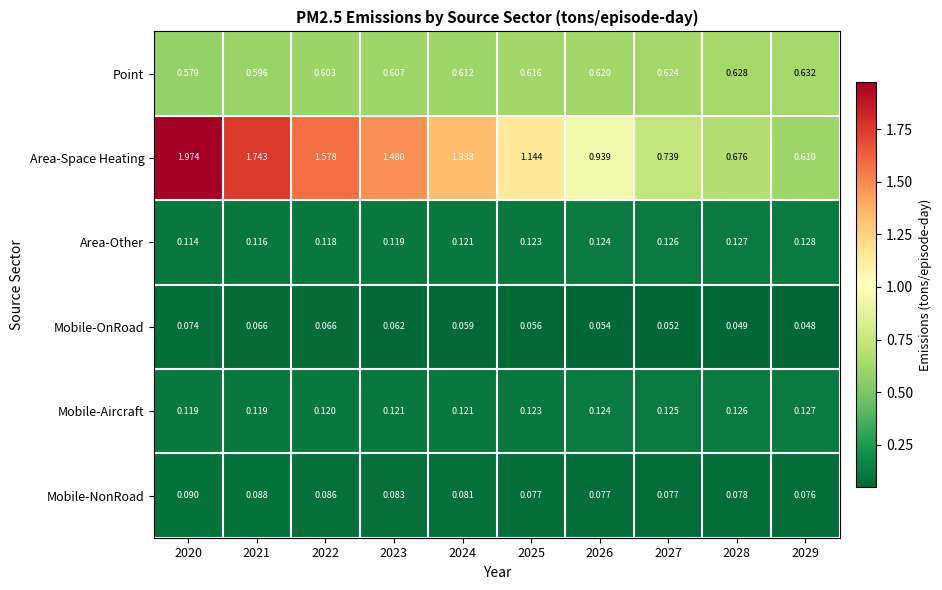

Is the value of Area-Space Heating at 2022 greater than the value of Mobile-NonRoad at 2025?

Yes